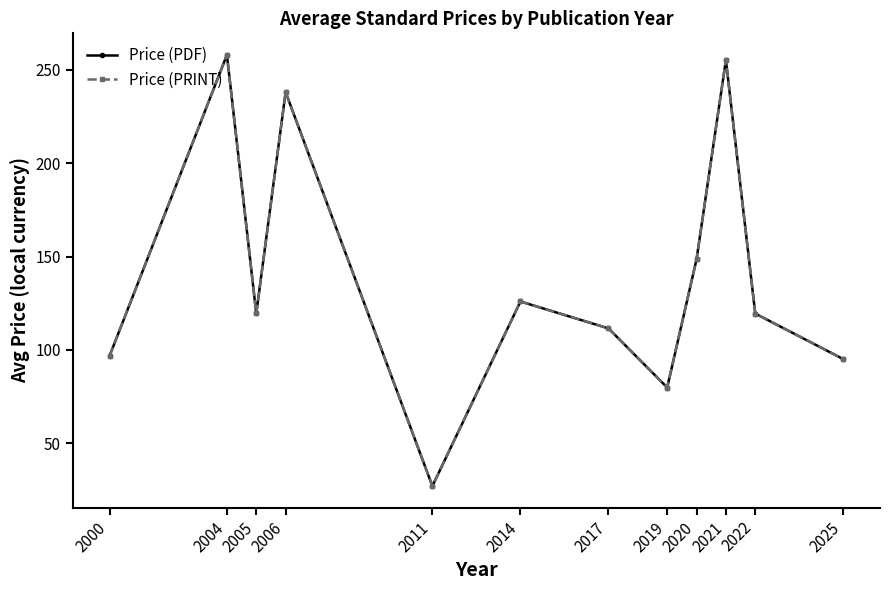

What is the sum of the Price (PRINT) values at 2005 and 2022?

238.9